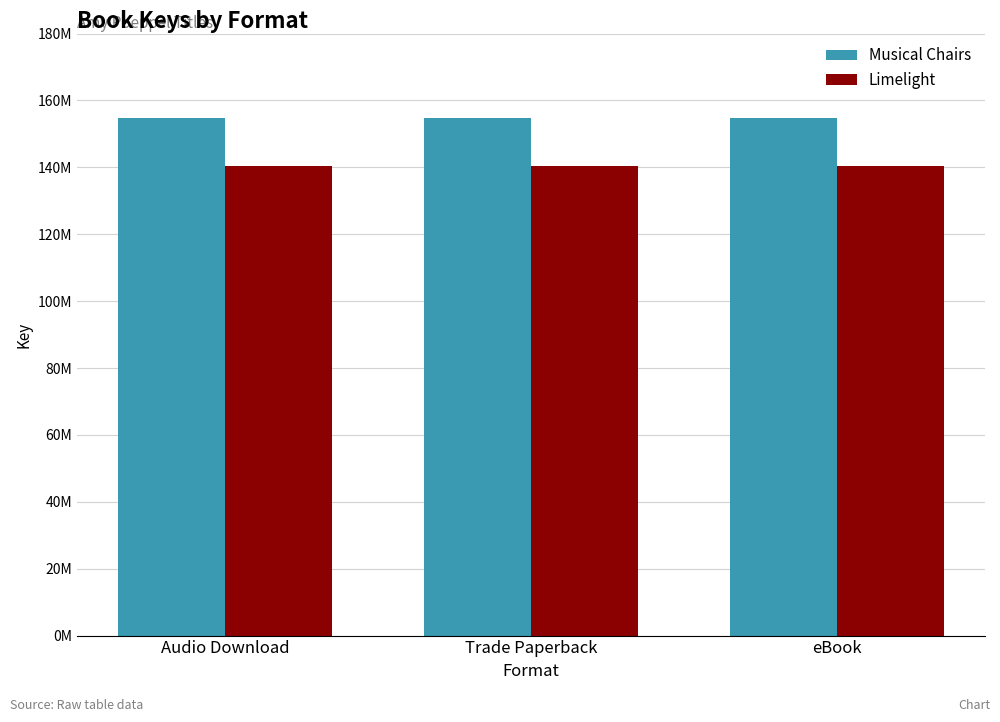

Are the bars horizontal?

No